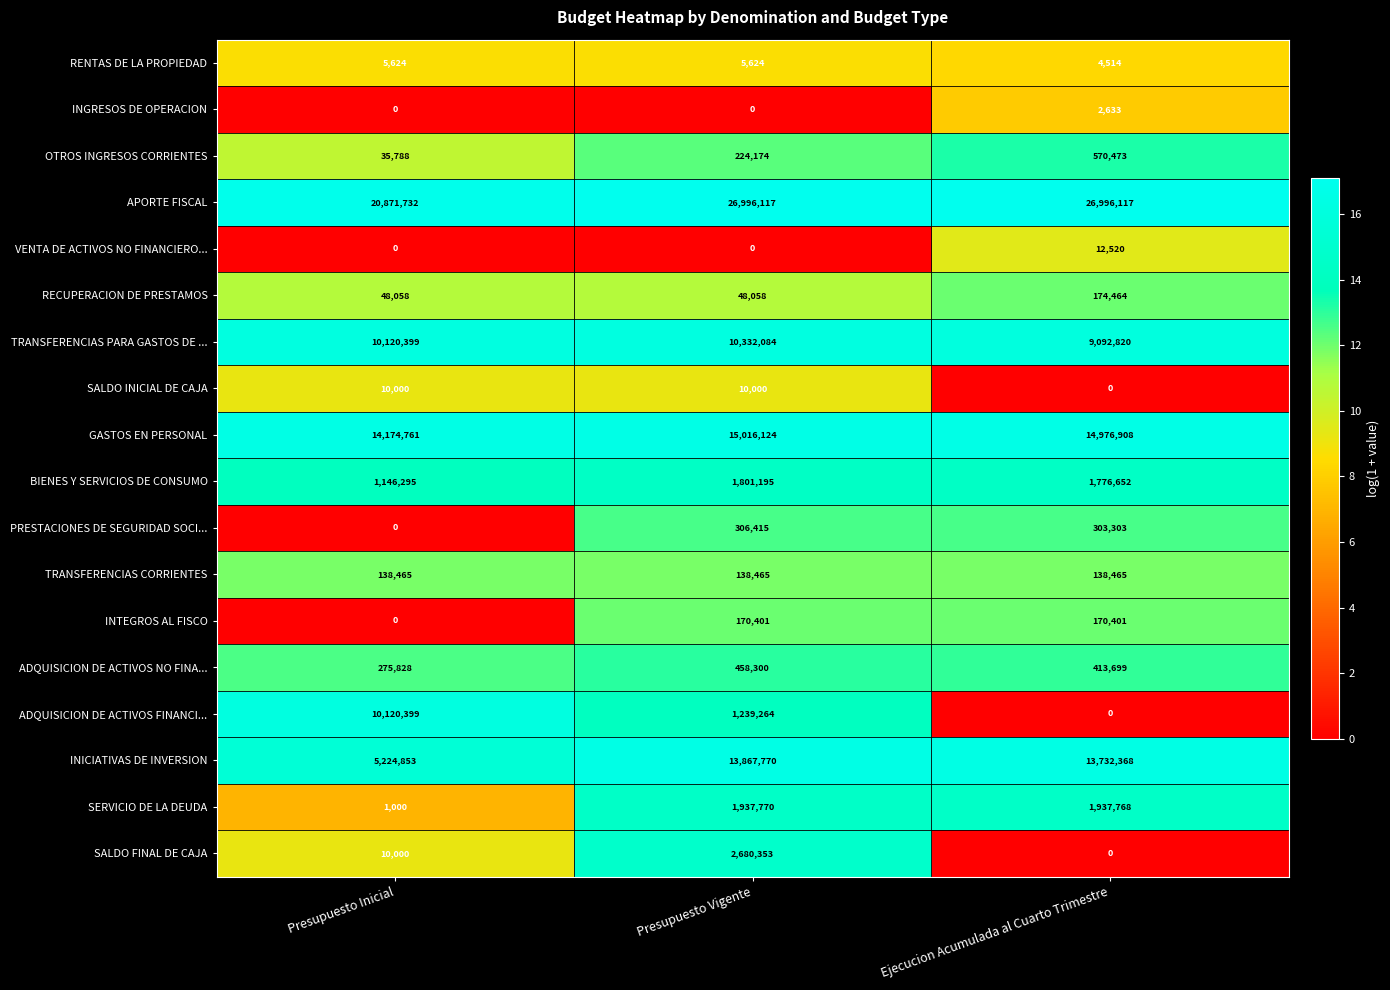

Rank the categories by GASTOS EN PERSONAL value from lowest to highest.

Presupuesto Inicial, Ejecucion Acumulada al Cuarto Trimestre, Presupuesto Vigente